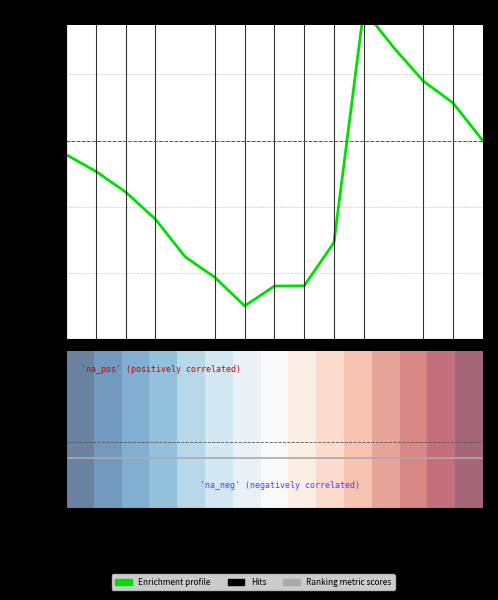

At which category is the sum across all series the highest?

10